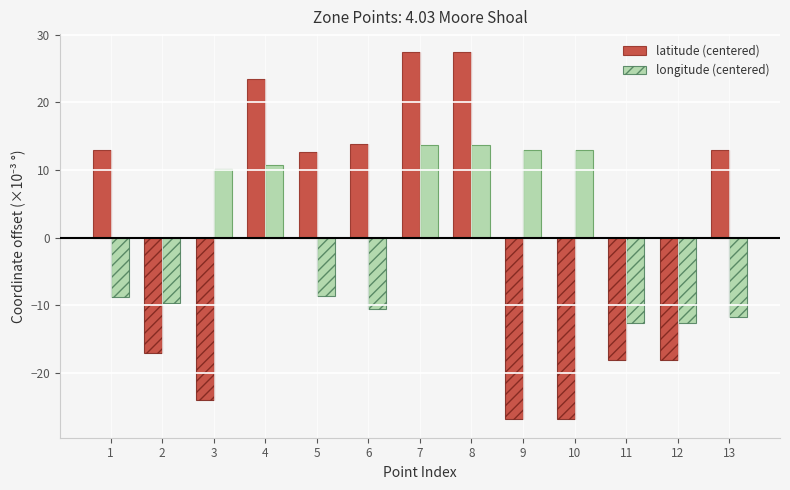

What is the highest value of the longitude (centered) series?

13.7